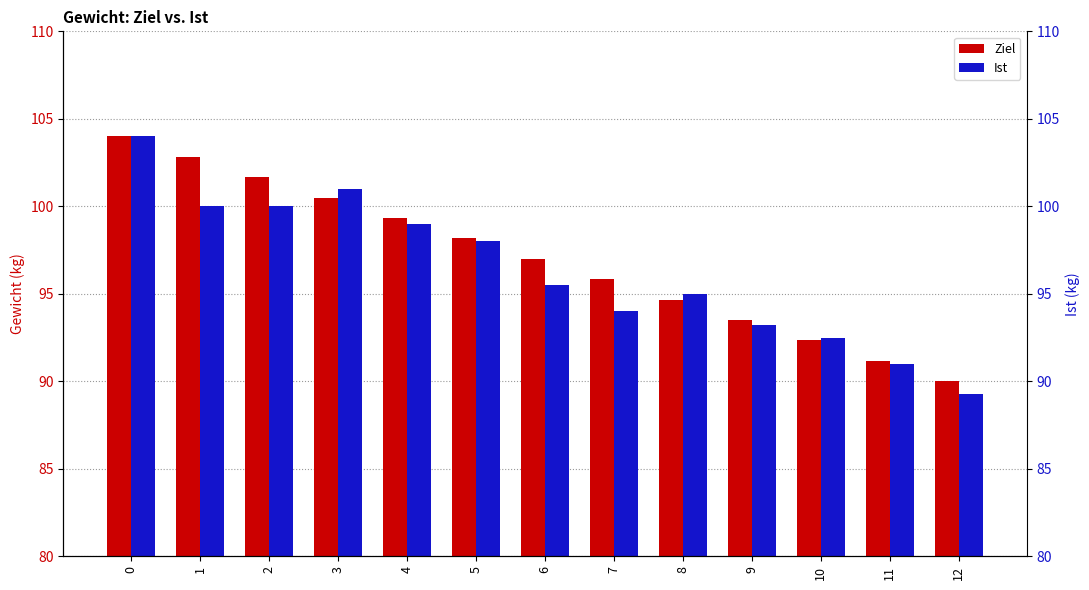

Is it true that Ziel equals 170.1 at 3?

False